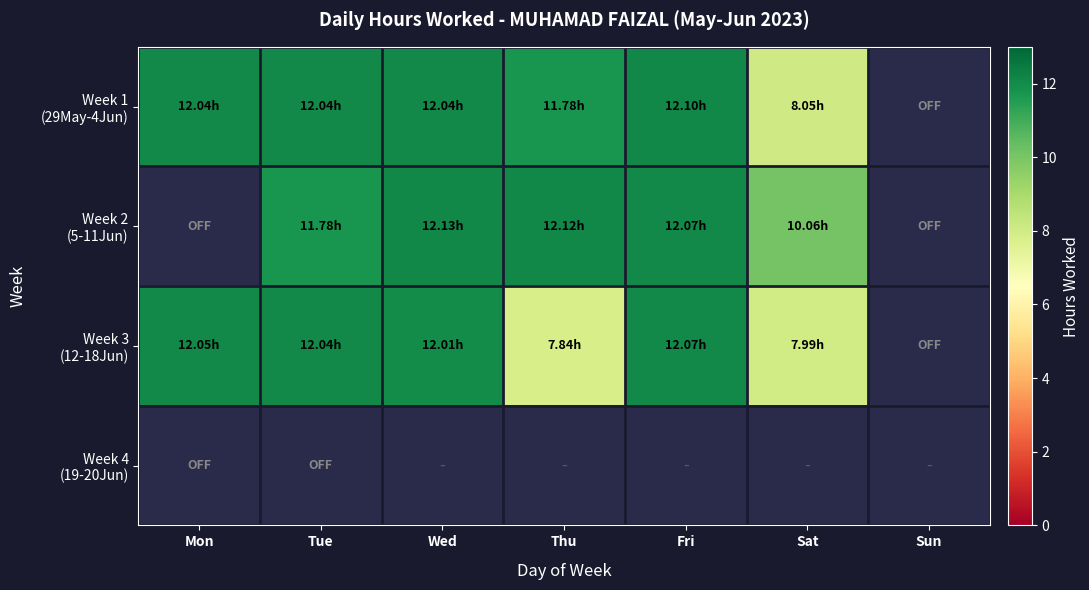

At how many categories does at least one series exceed 10?

6